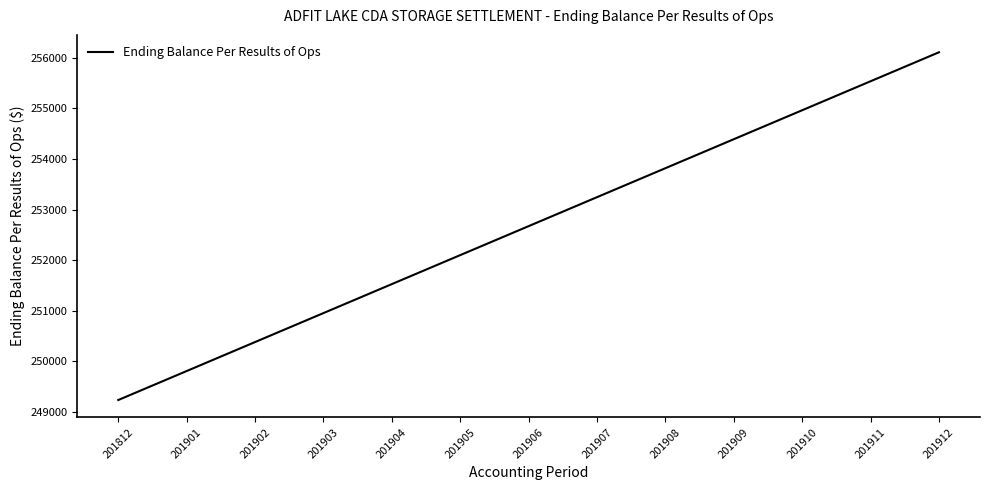

List the labels in order of value, smallest first.

201812, 201901, 201902, 201903, 201904, 201905, 201906, 201907, 201908, 201909, 201910, 201911, 201912